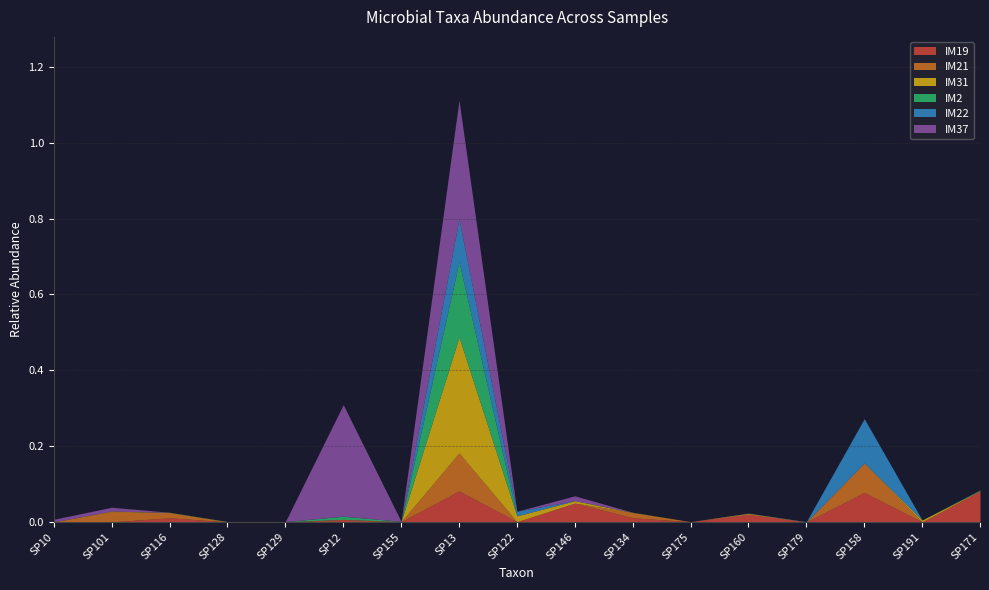

List the series in order of their peak value, lowest first.

IM19, IM21, IM22, IM2, IM31, IM37